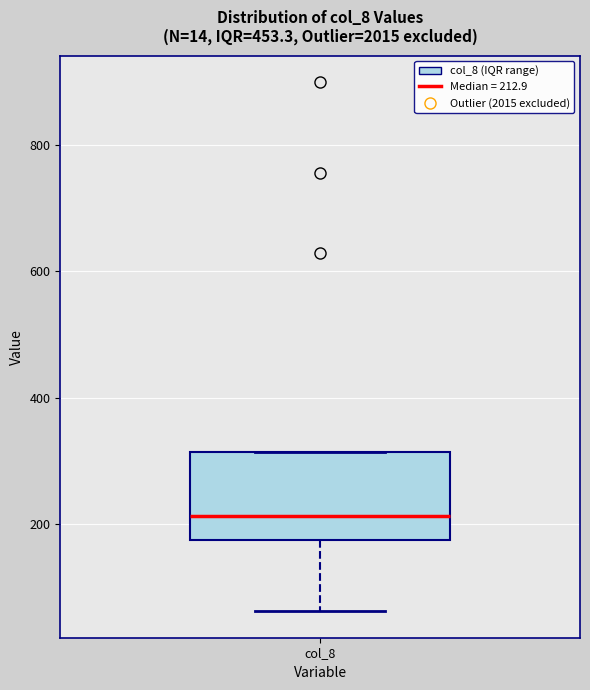

Read this box plot against the y-axis: the position of the median line, the range covered by the box, and the ends of both whiskers. The values are not printed on the chart, so give them approximately, as read against the axis.

median 220, box 180 to 320, whiskers 60 to 320